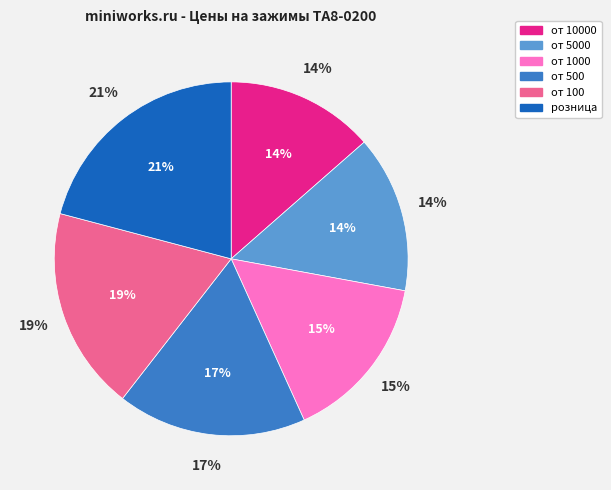

The от 10000 slice represents 23% of the pie. True or false?

False